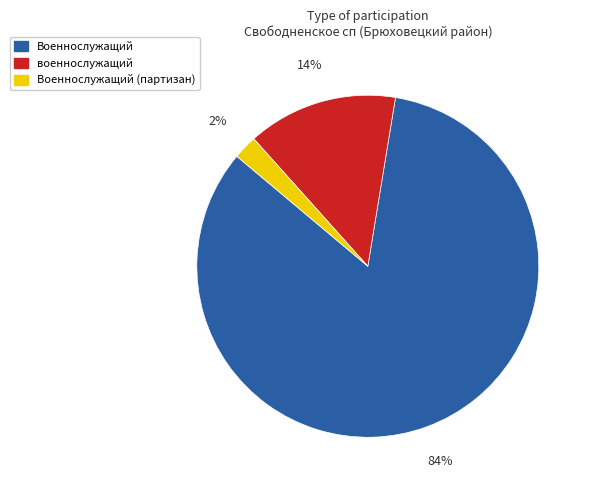

Which slice is the largest?

Военнослужащий